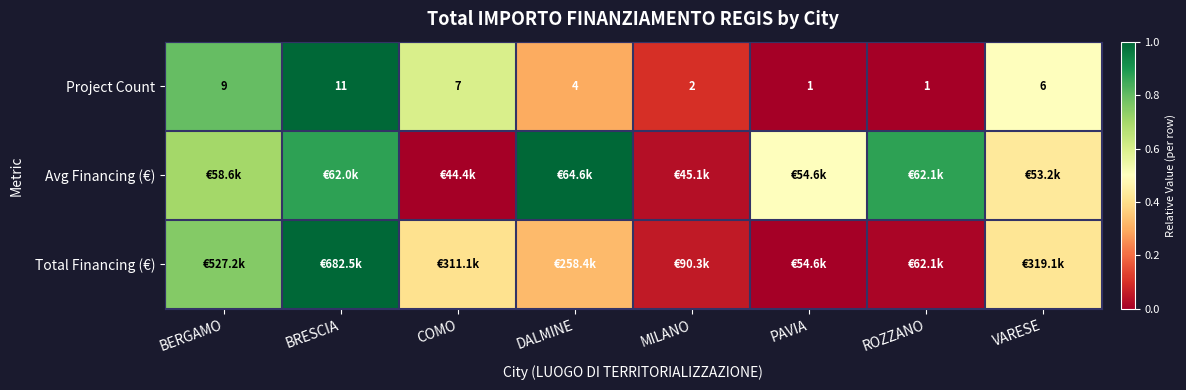

Which category has the highest value in the Project Count series?

BRESCIA